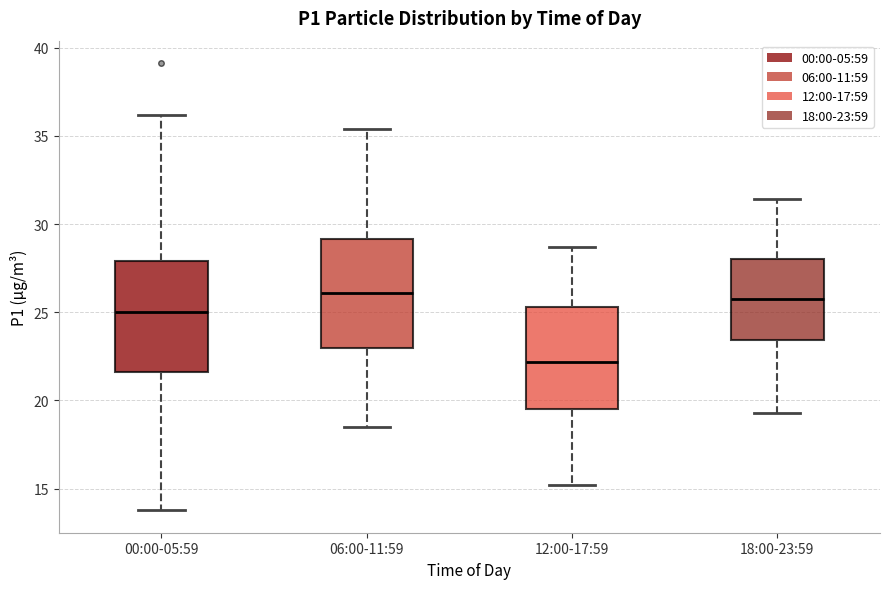

Where is the lower edge of the box for 00:00-05:59 on the y-axis? The values are not printed on the chart, so give them approximately, as read against the axis.

21.5